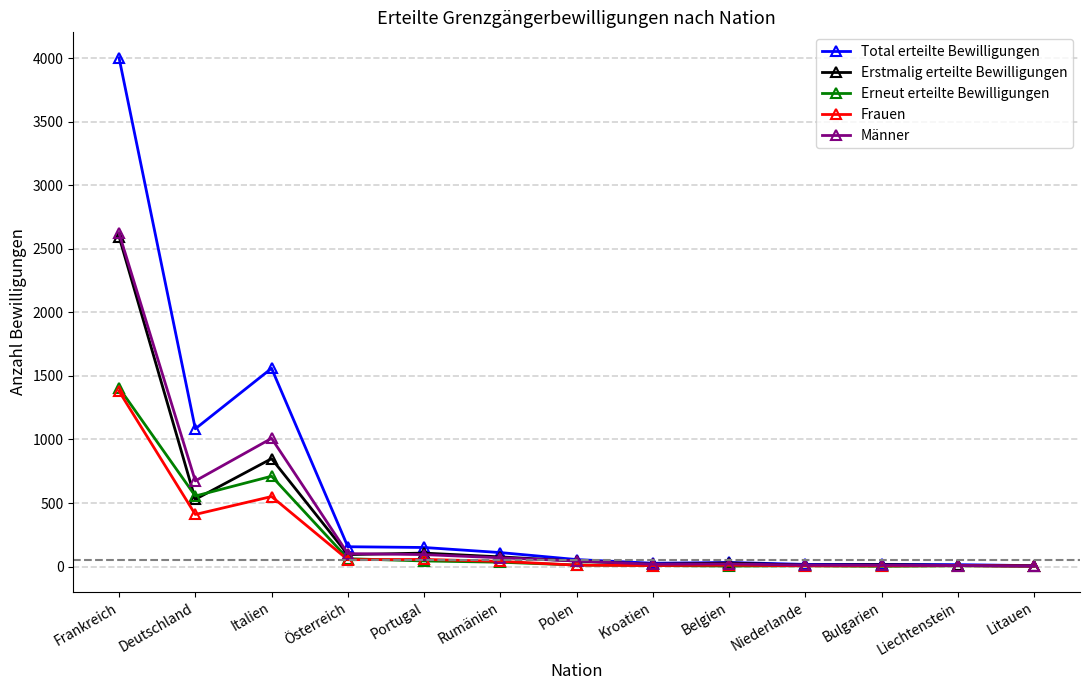

Is it true that Männer equals 18 at Kroatien?

True